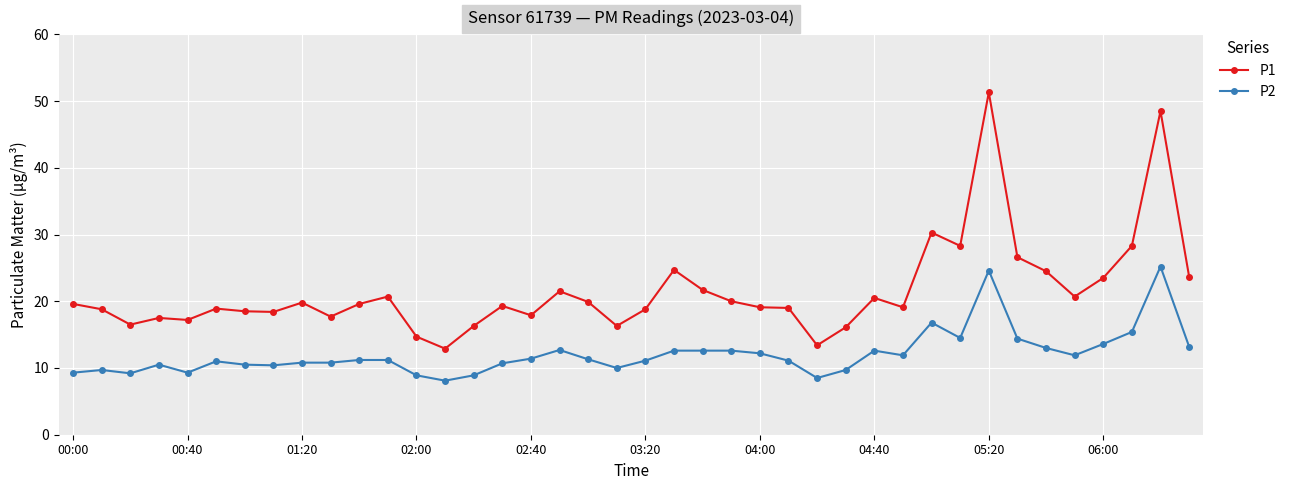

What is the average value of the P2 series?

12.1